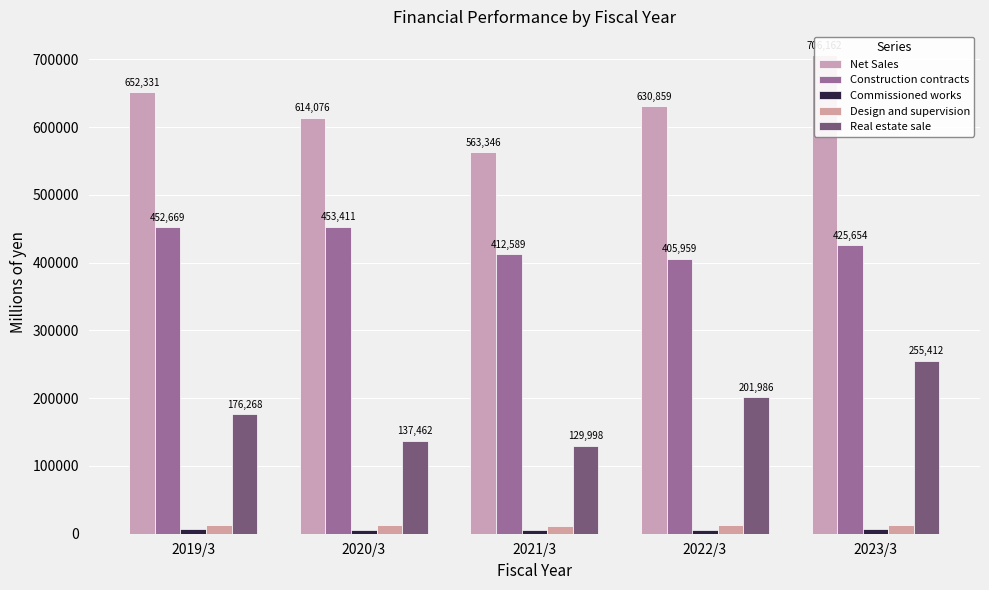

What is the value of the Construction contracts bar at the 3rd from the left?

412589